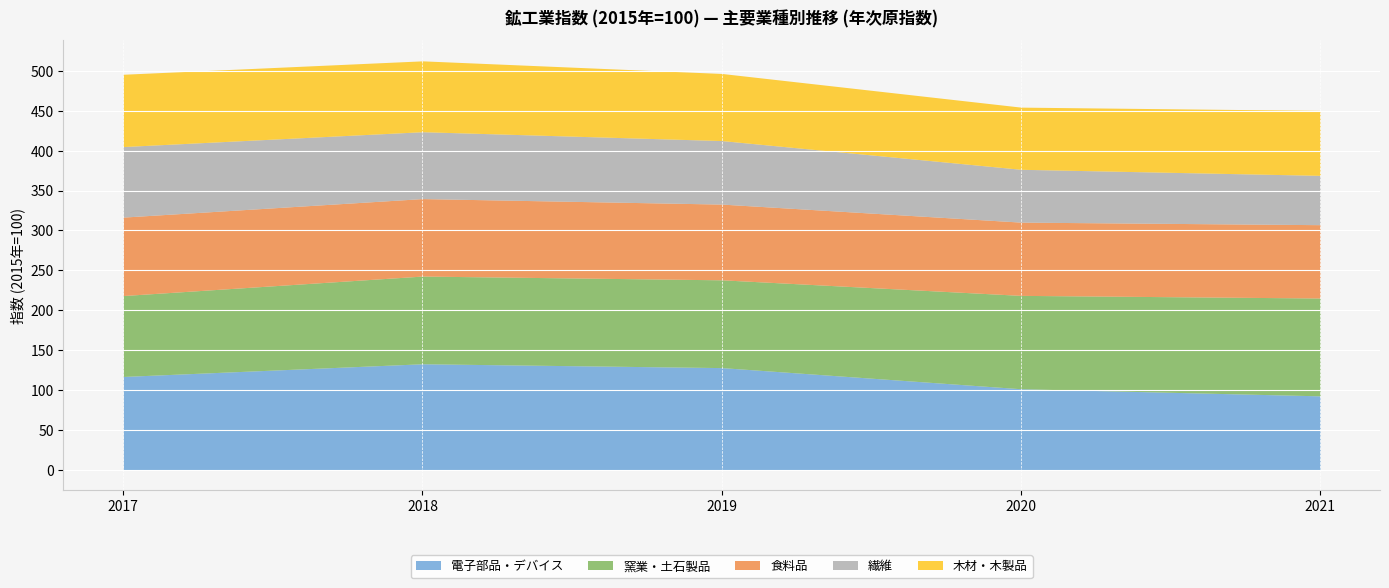

True or false: 木材・木製品 has more than 1 points higher than both neighbors.

False